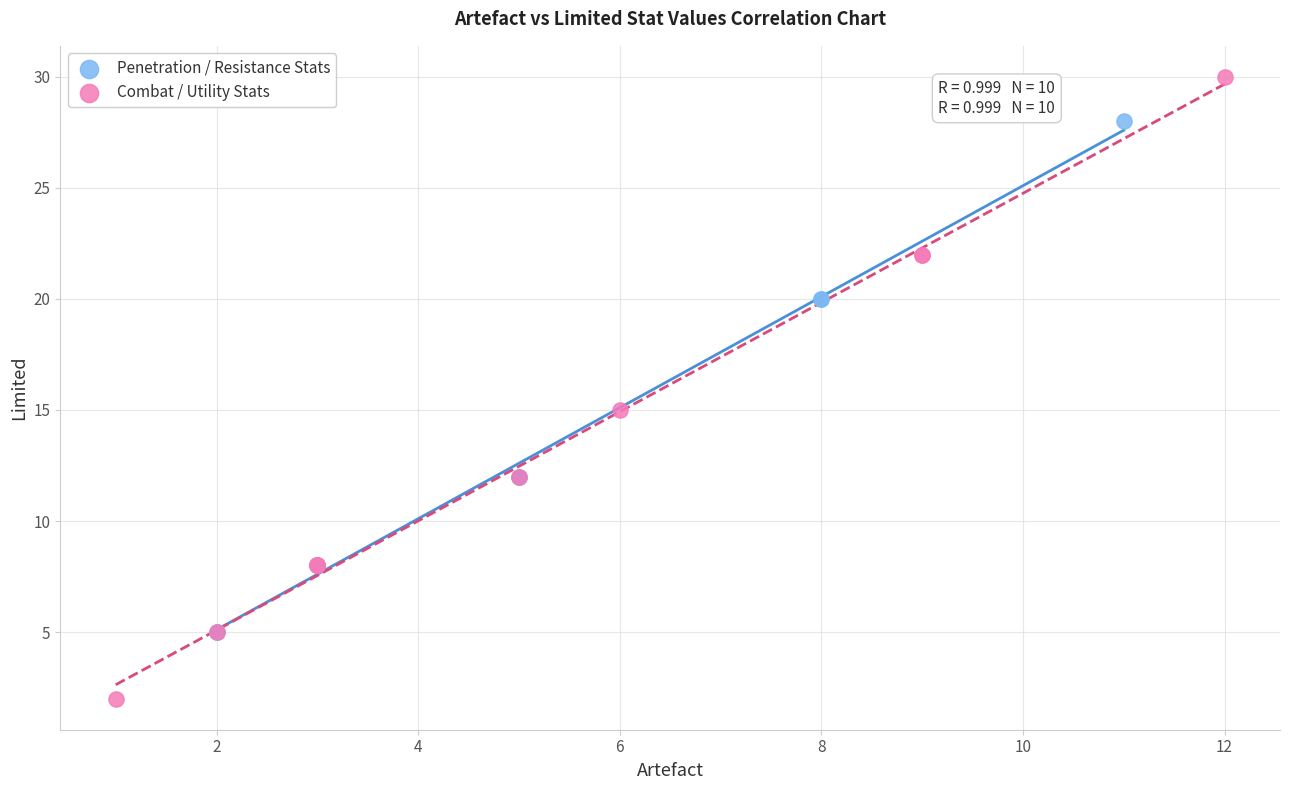

Which series has the widest spread of Y values?

Combat / Utility Stats